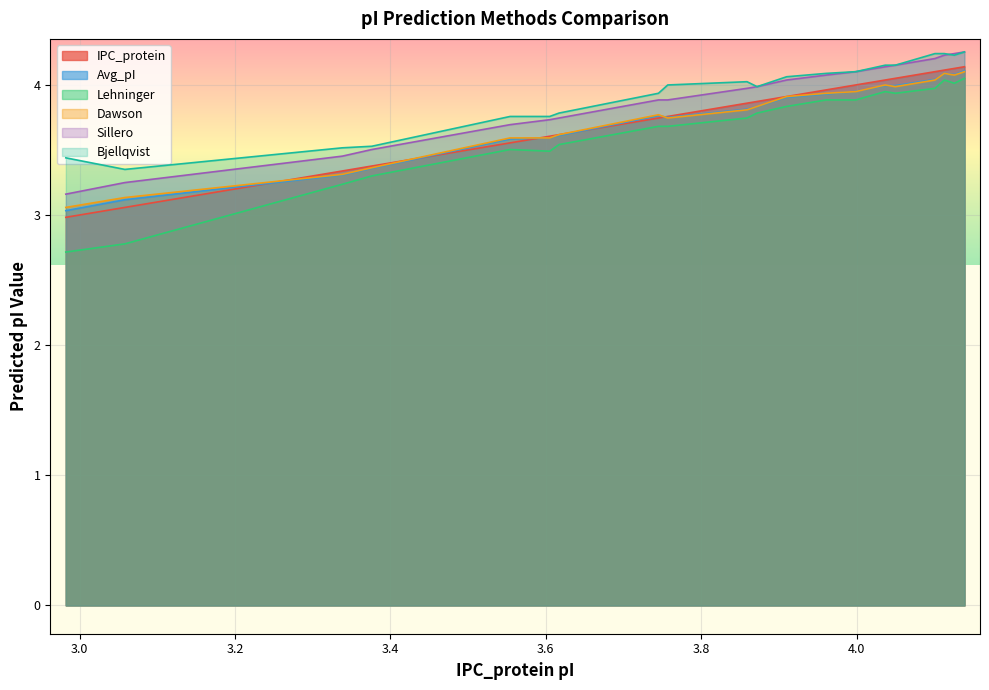

List the labels in order of Sillero value, smallest first.

2.982, 3.058, 3.338, 3.376, 3.554, 3.605, 3.617, 3.745, 3.757, 3.859, 3.872, 3.91, 3.961, 3.999, 4.037, 4.05, 4.101, 4.113, 4.126, 4.139